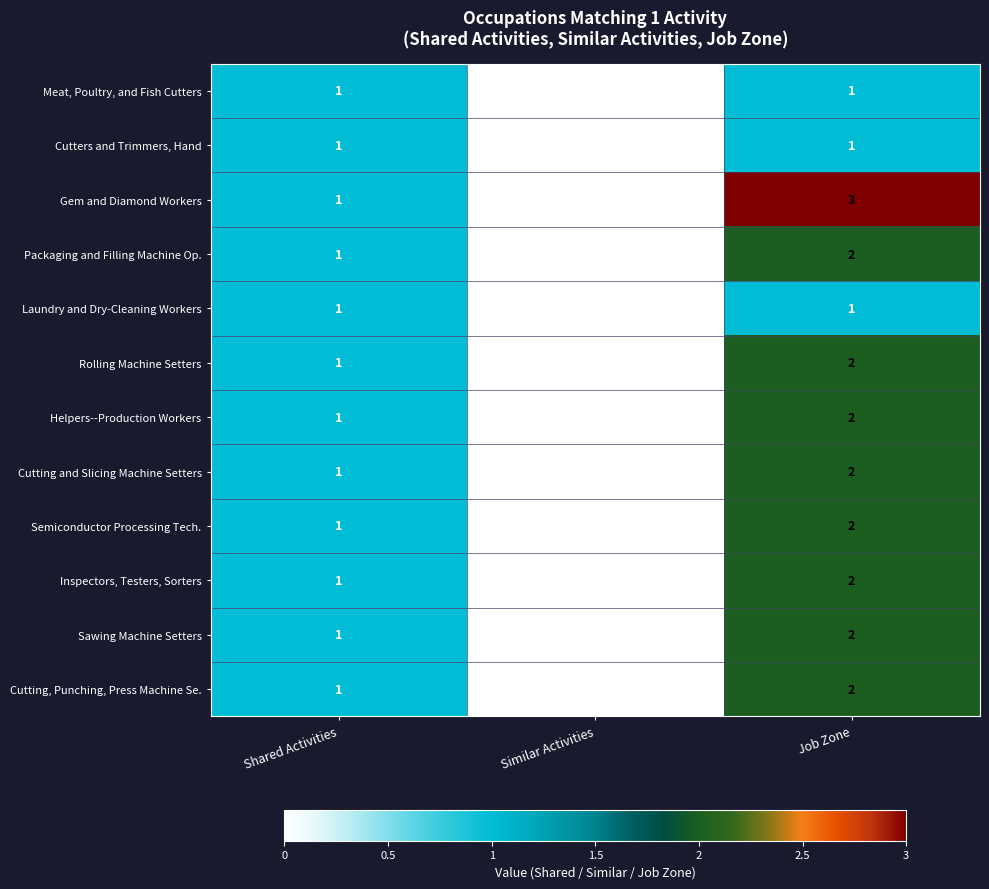

How many series are shown in this chart?

12